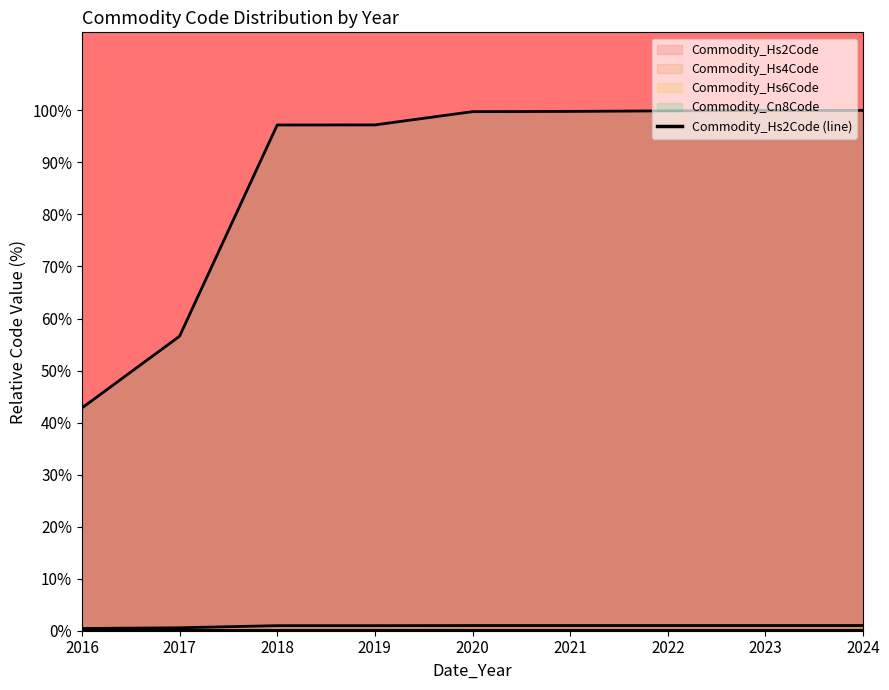

How many lines are shown in the chart?

1